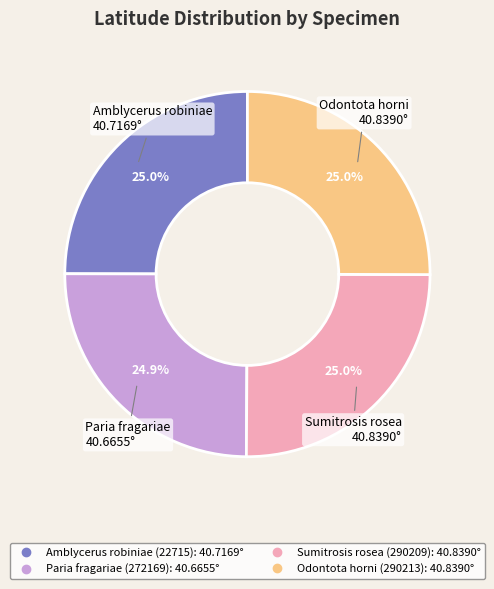

To the nearest percent, what portion does Amblycerus robiniae (22715) represent?

25%